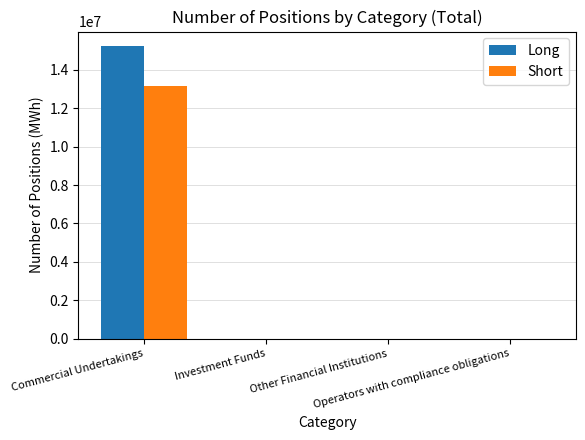

What is the greatest value displayed?

15228188